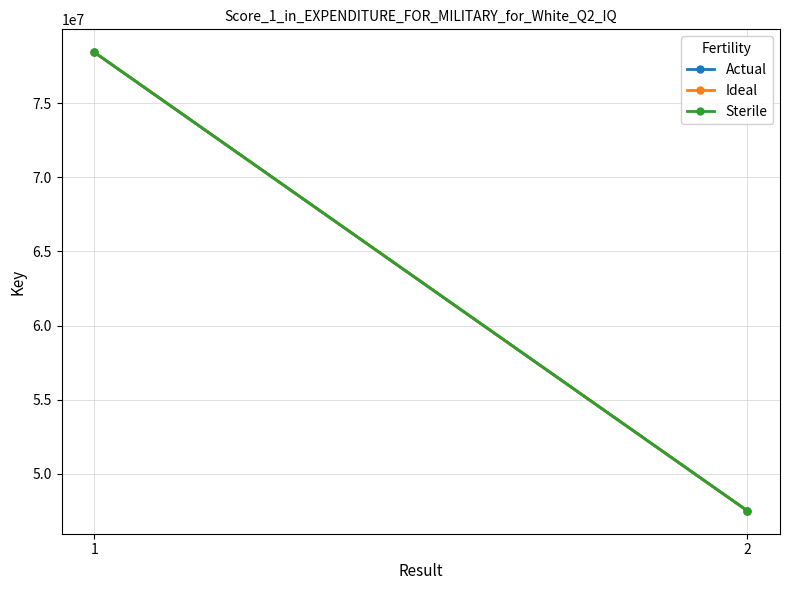

At how many categories does at least one series exceed 65696255?

1